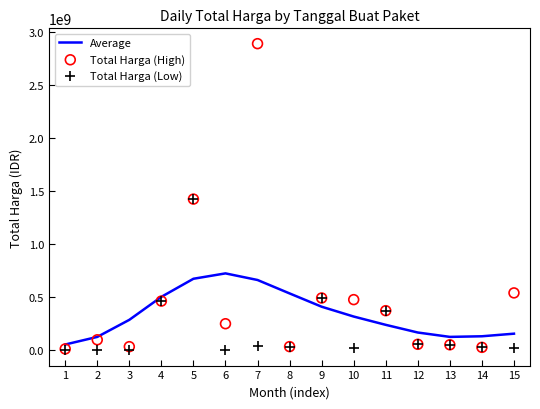

Which series contains the highest Y value?

Total Harga (High)